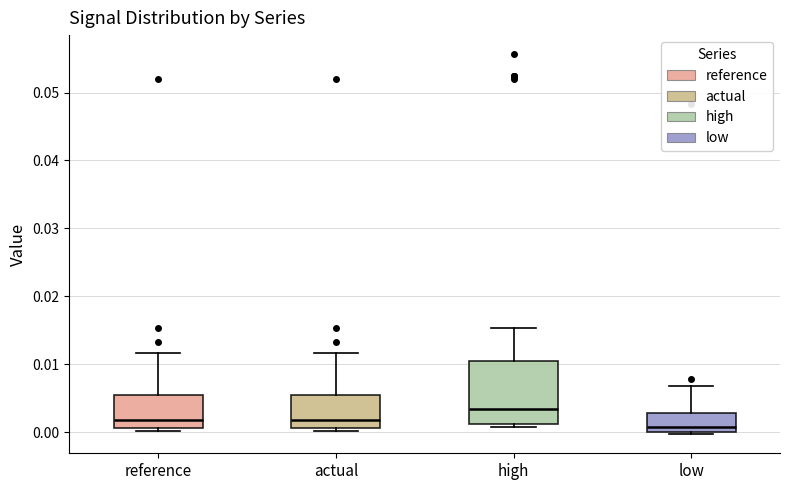

Which box is the tallest, from its lower edge to its upper edge?

high